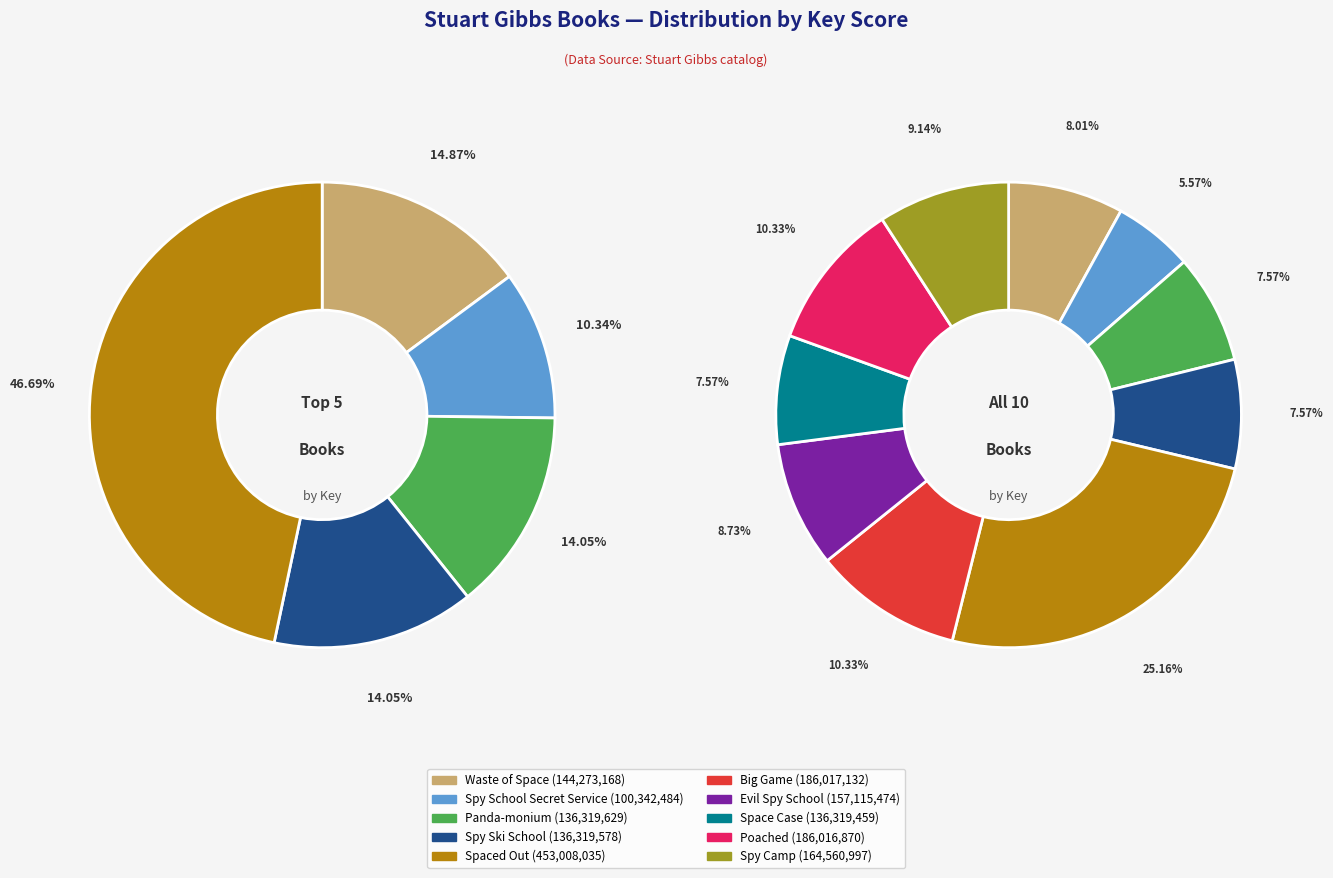

To the nearest percent, what is the average slice percentage?

10%